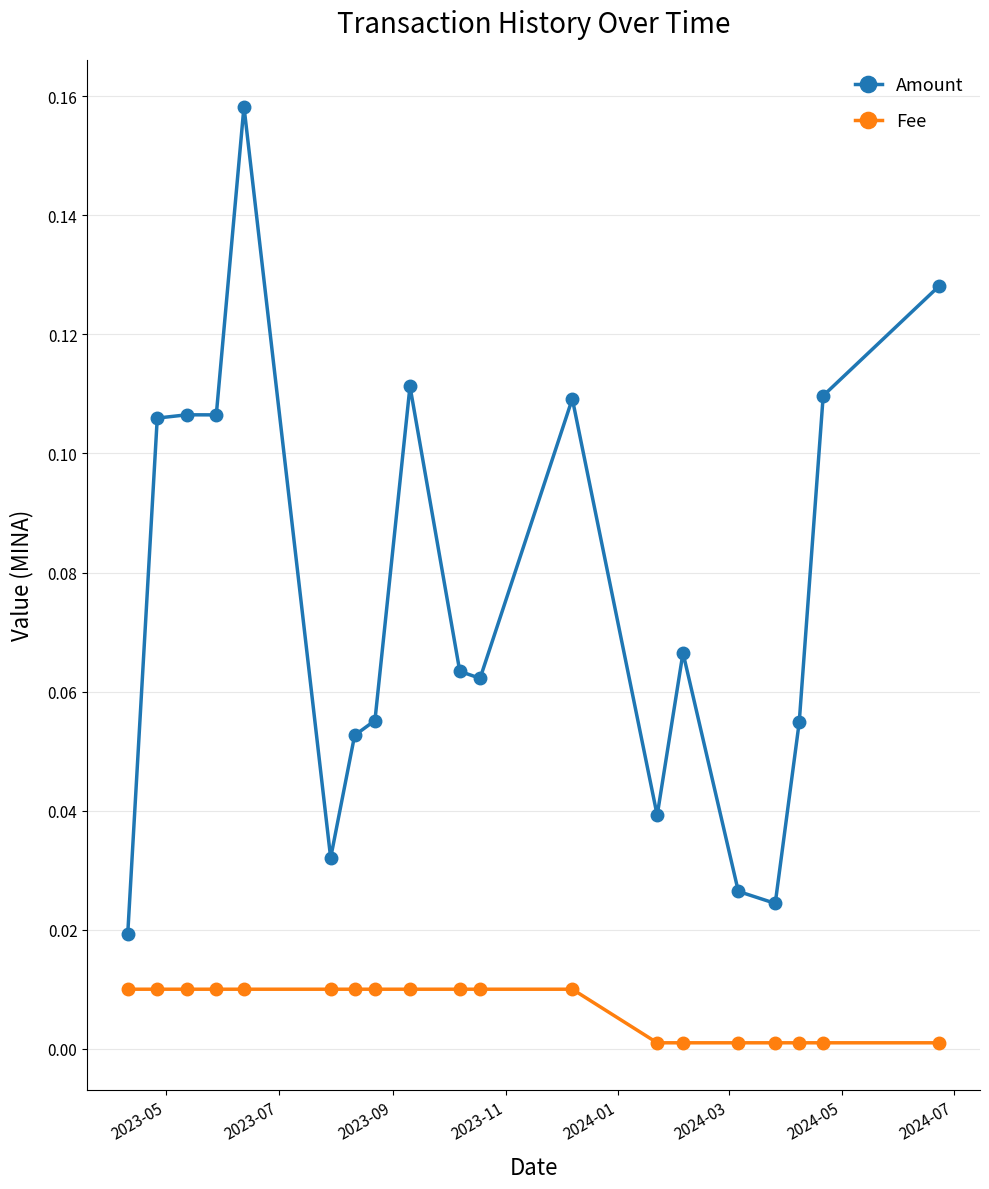

What is the difference between the maximum and minimum values in the Amount series?

0.1